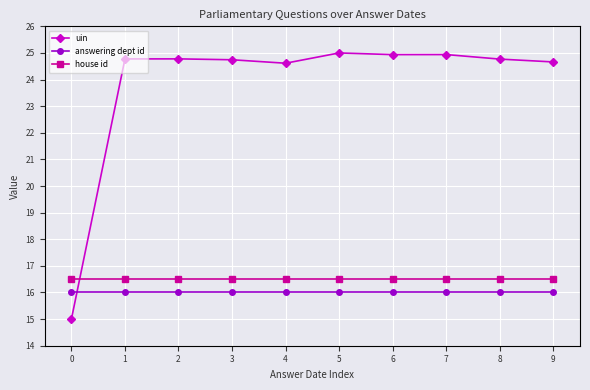

Is the value of uin at 0 greater than the value of answering dept id at 0?

No